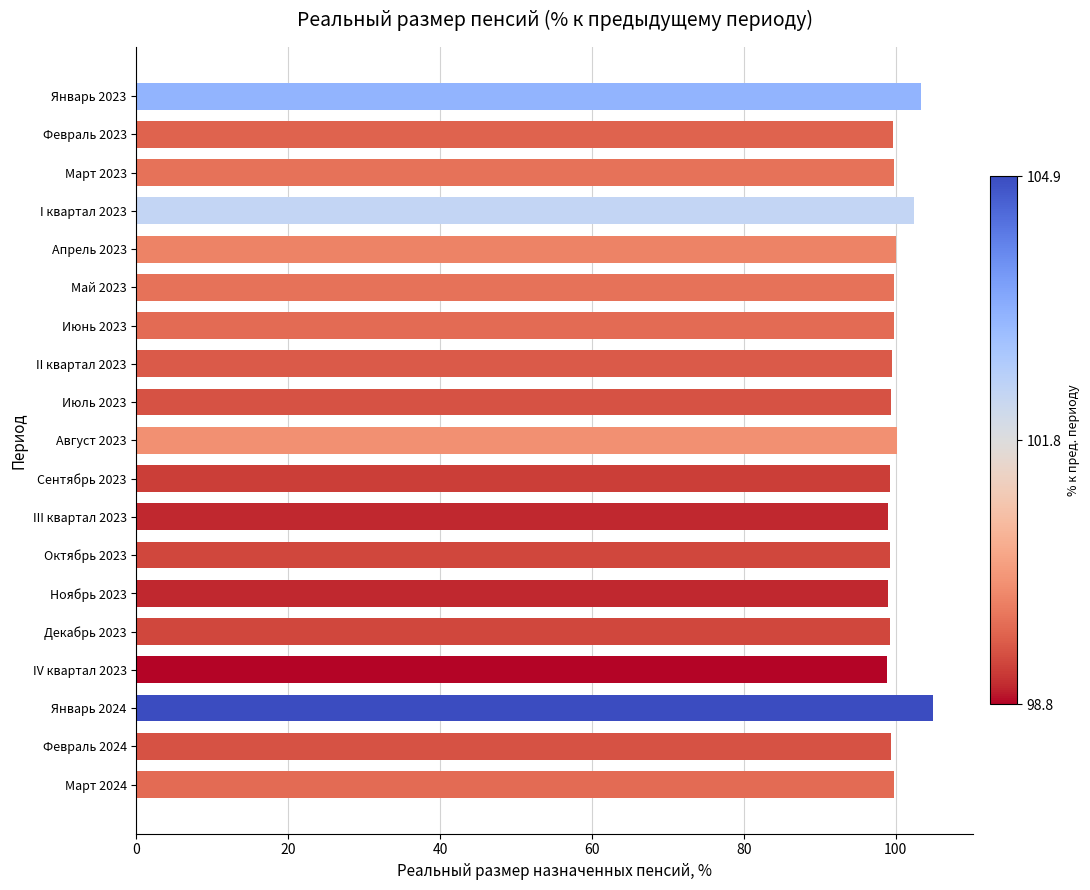

What is the difference between the maximum and minimum values?

6.1